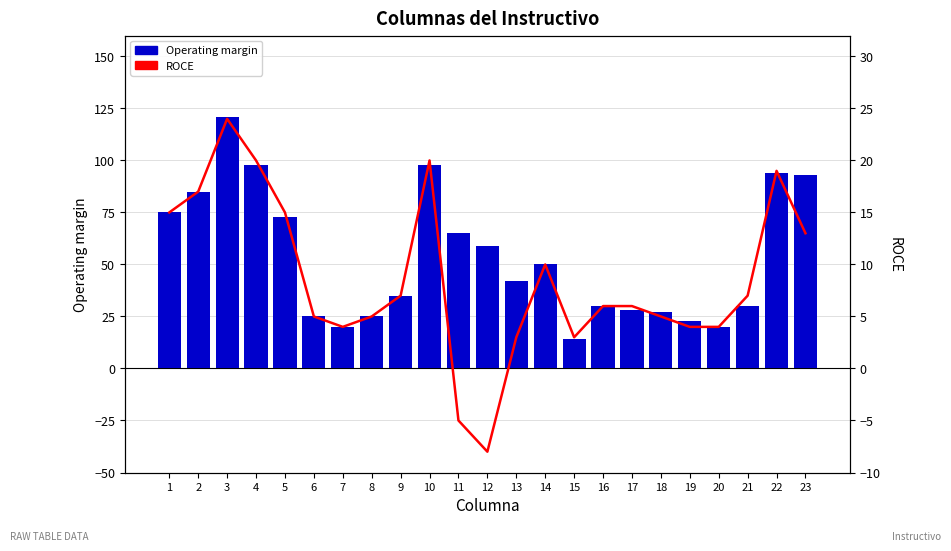

Reading left to right, list all the values displayed in this chart.

Operating margin: 1=75	2=85	3=121	4=98	5=73	6=25	7=20	8=25	9=35	10=98	11=65	12=59	13=42	14=50	15=14	16=30	17=28	18=27	19=23	20=20	21=30	22=94	23=93
ROCE: 1=15	2=17	3=24	4=20	5=15	6=5	7=4	8=5	9=7	10=20	11=-5	12=-8	13=3	14=10	15=3	16=6	17=6	18=5	19=4	20=4	21=7	22=19	23=13